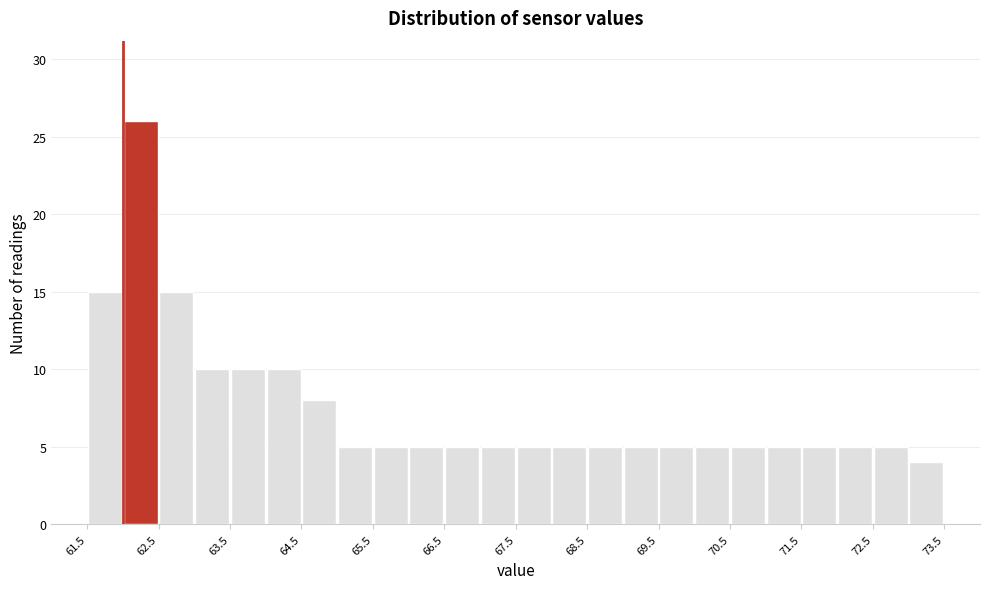

What is the height of the bar covering 62.5 to 63.0 on the x-axis? The values are not printed on the chart, so give them approximately, as read against the axis.

15